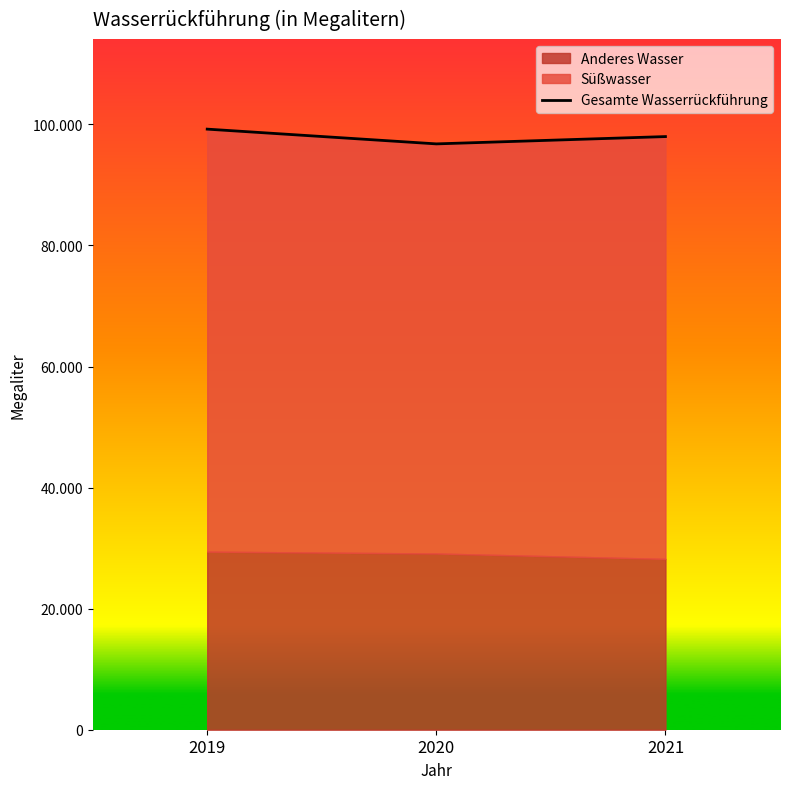

Reading left to right, list all the values displayed in this chart.

99224	96787	97994